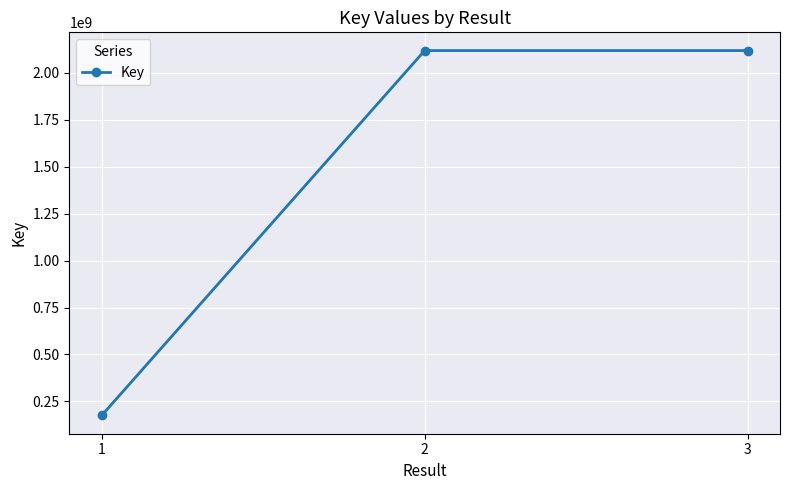

What is the greatest value displayed?

2117874132